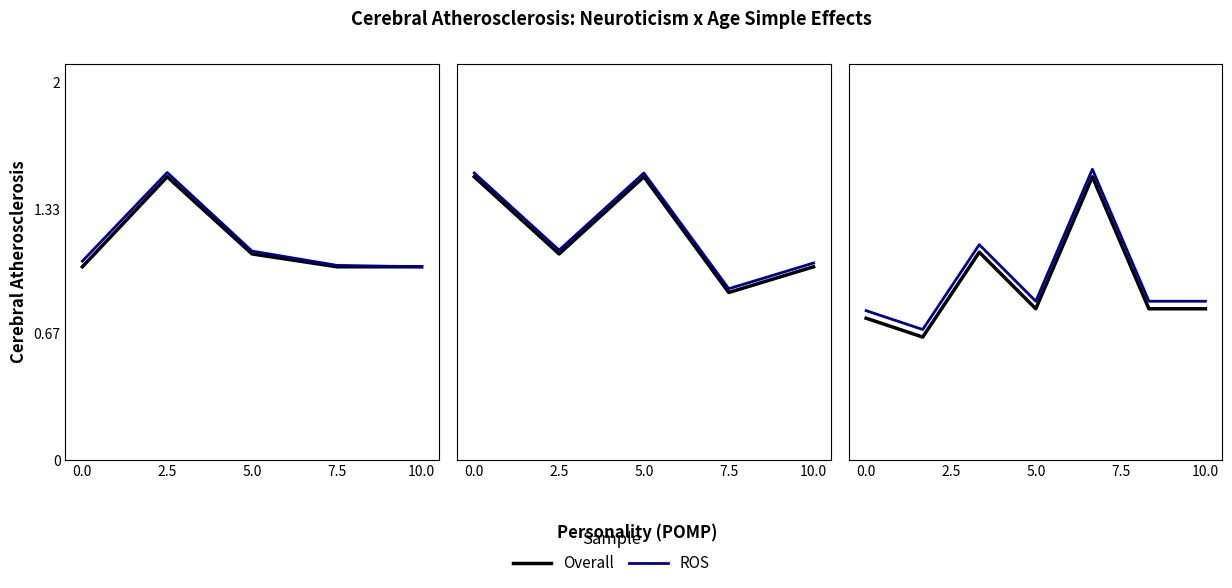

Rank the series at 10.0 from lowest to highest value.

Overall, ROS